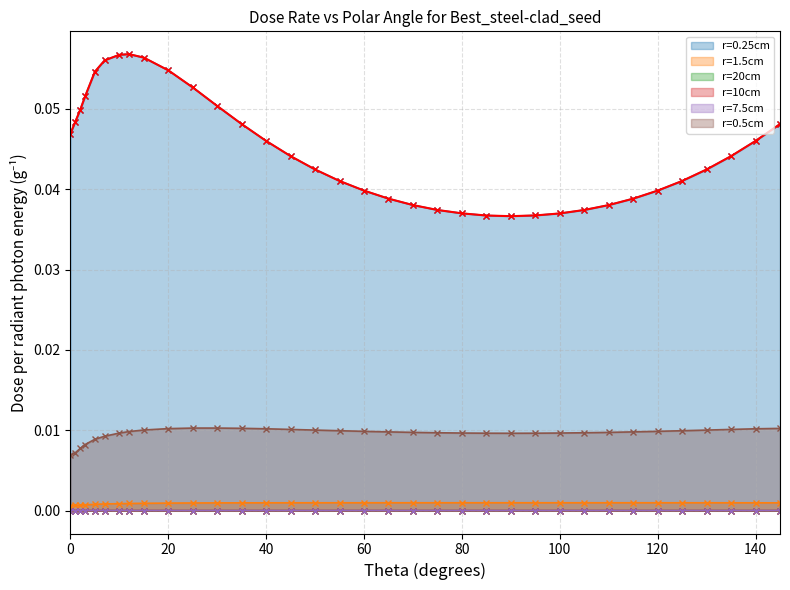

Which has a higher value, 125 or 135?

135